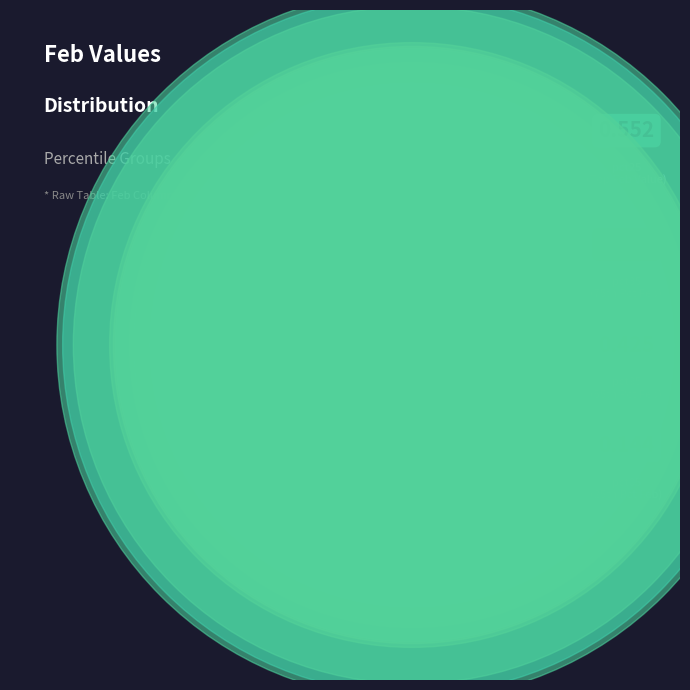

To the nearest percent, what is the average slice percentage?

10%